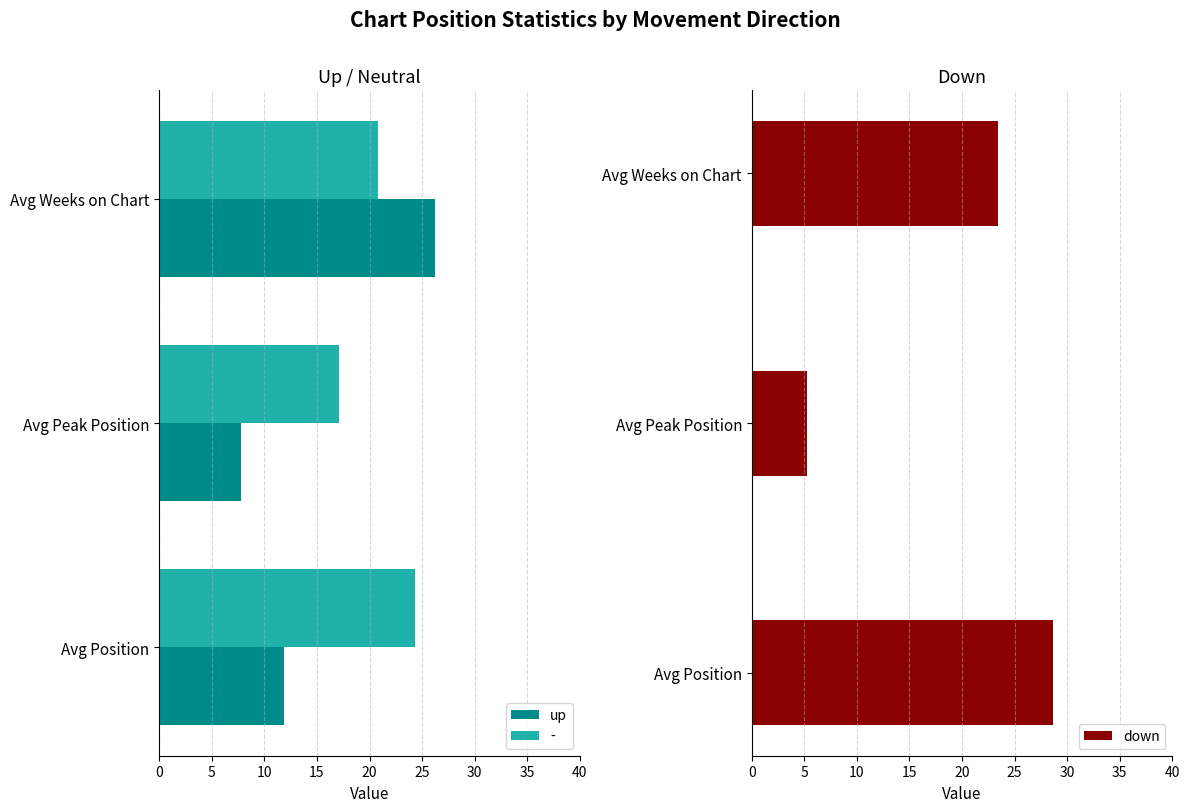

How many data points does each series have?

3